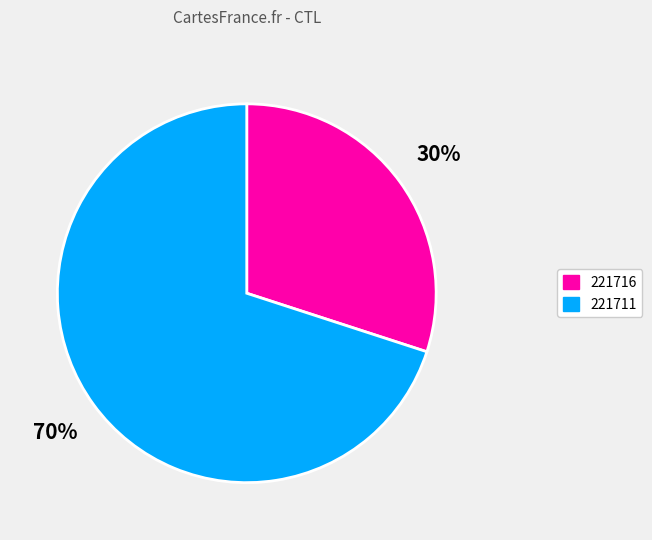

Does any single category account for the majority?

Yes